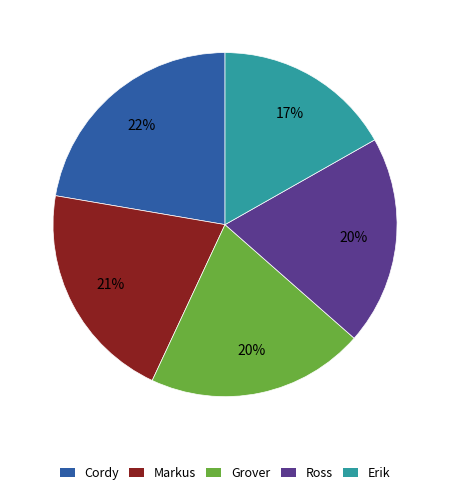

What is the ratio of the value at Markus to the value at Ross?

1.1